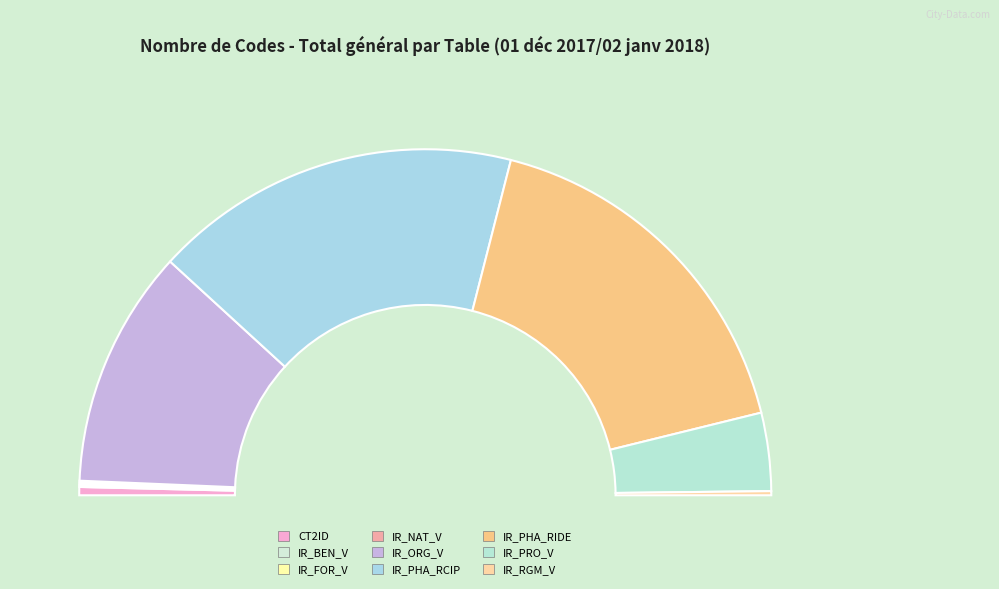

To the nearest percent, what is the average slice percentage?

11%